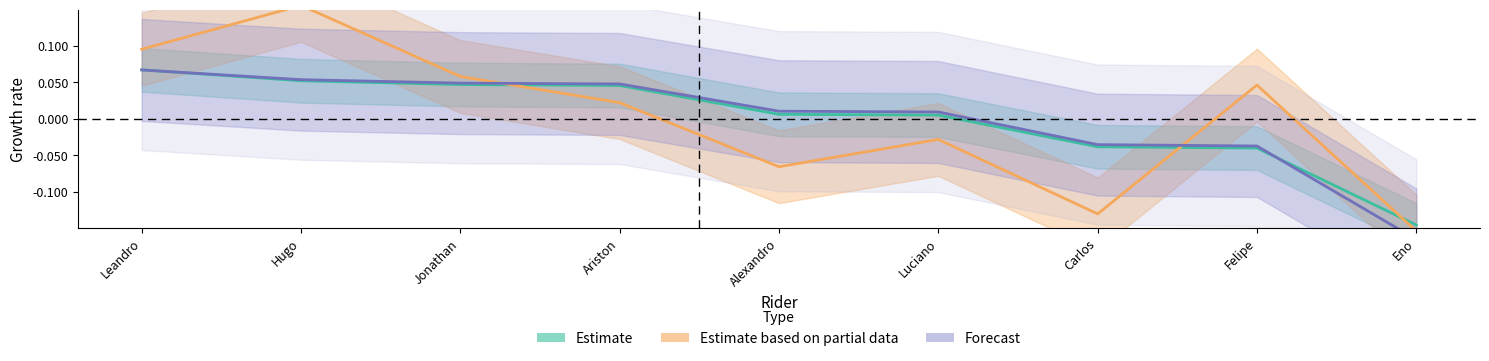

At which label does Estimate based on partial data first exceed 0?

Leandro